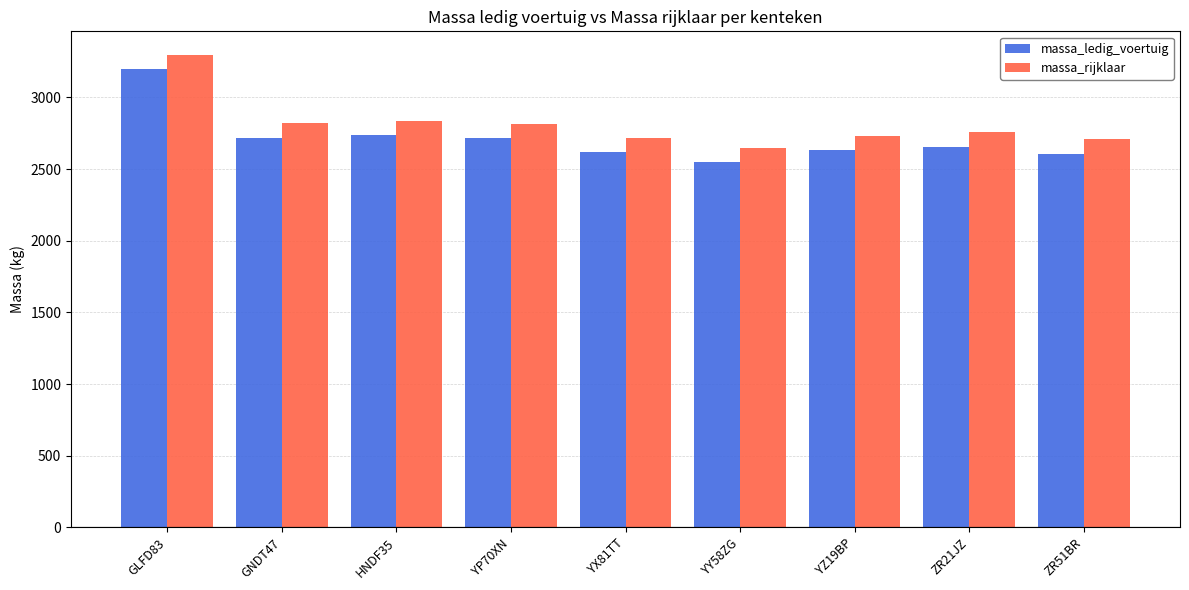

Read the massa_rijklaar value at HNDF35.

2836